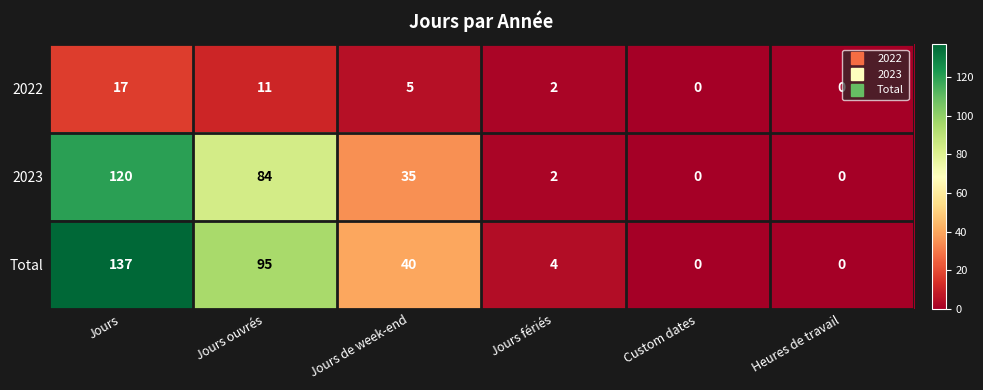

Which label corresponds to the largest value in the chart?

Jours